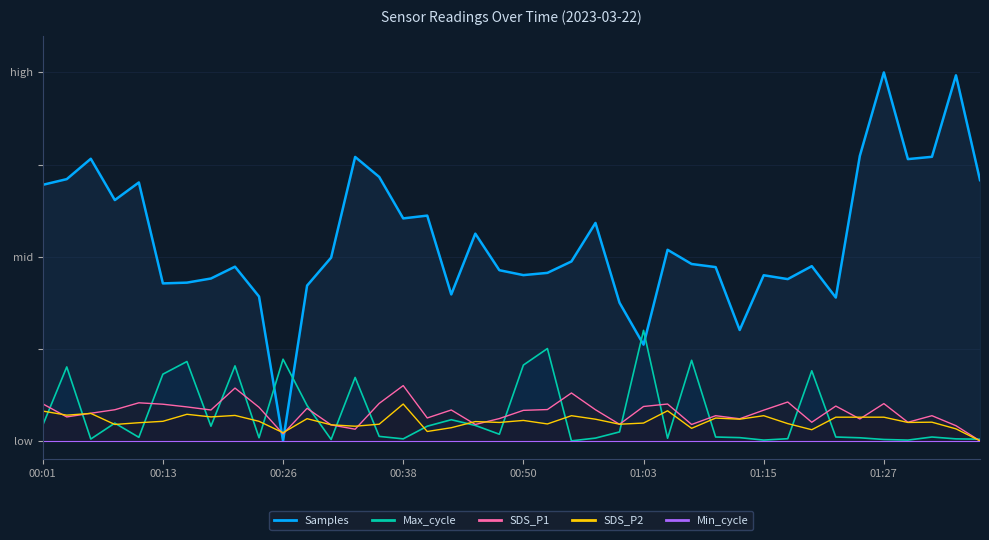

What is the average value of the SDS_P1 series?

0.1